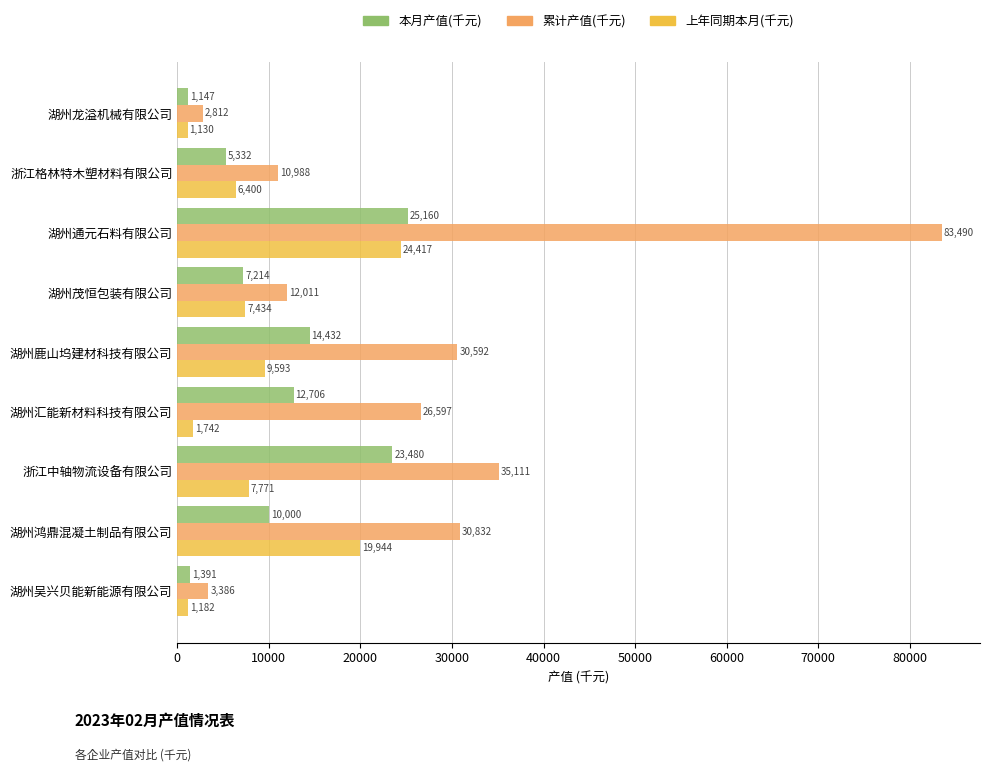

What is the difference between the maximum and minimum values in the 累计产值(千元) series?

80678.0